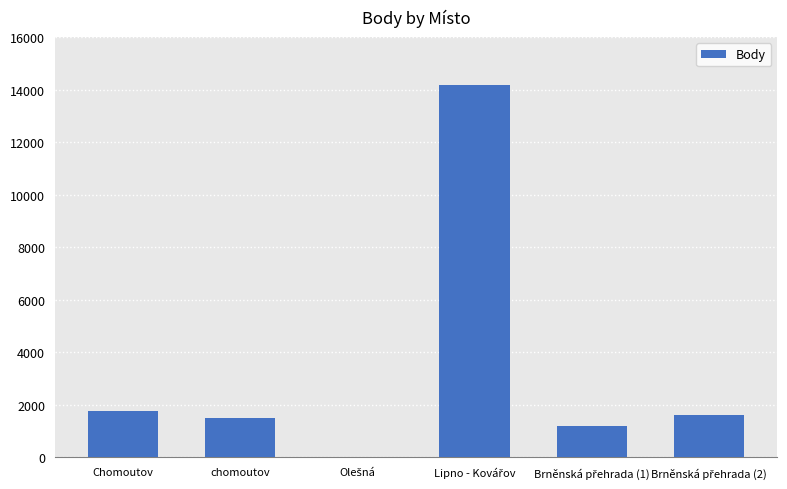

Where does the data first go above 1604?

Chomoutov